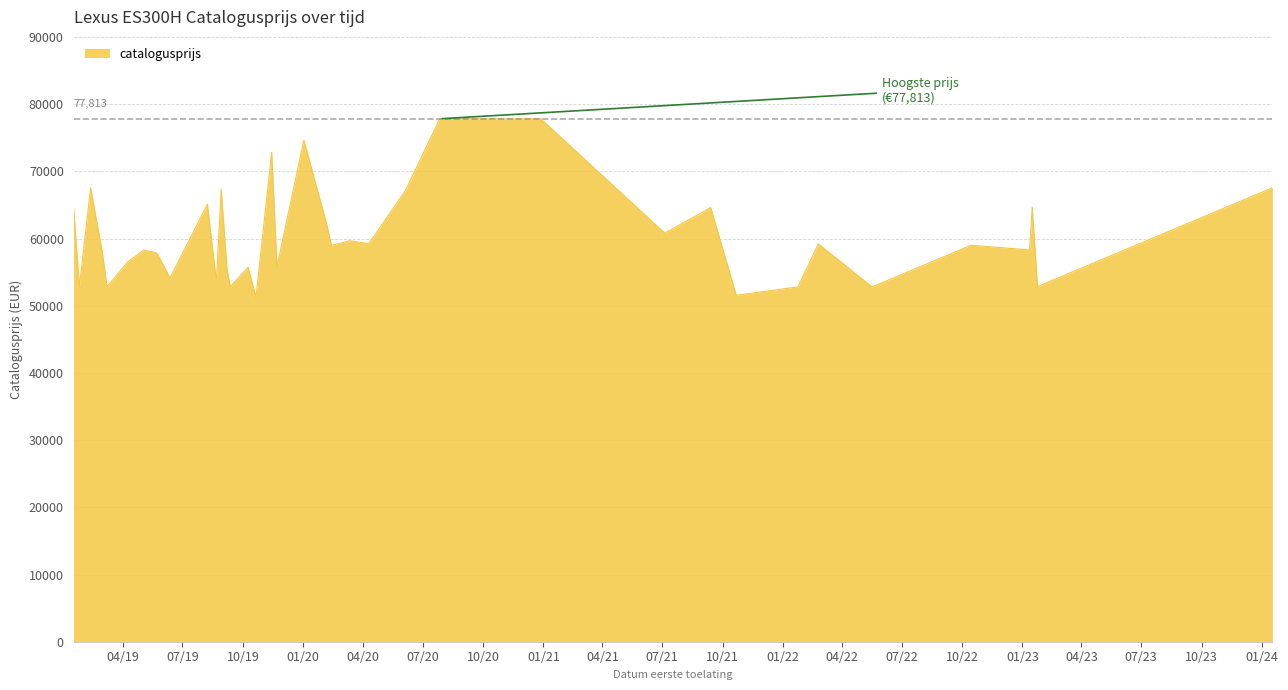

What is the smallest value displayed?

51290